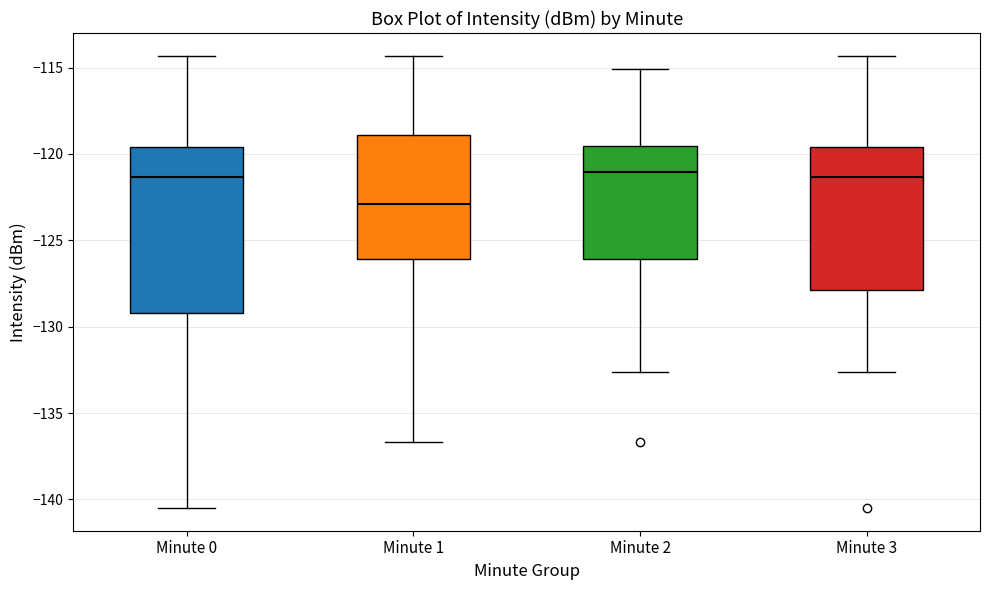

Where is the upper edge of the box for Minute 2 on the y-axis? The values are not printed on the chart, so give them approximately, as read against the axis.

-119.5